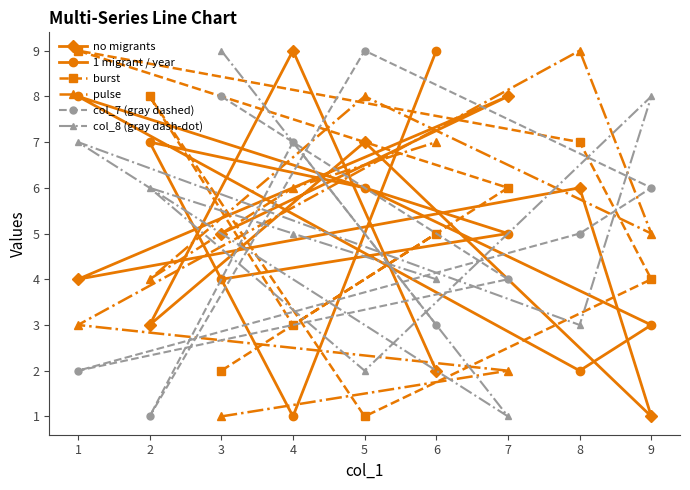

What is the total value across all series at 6?

30